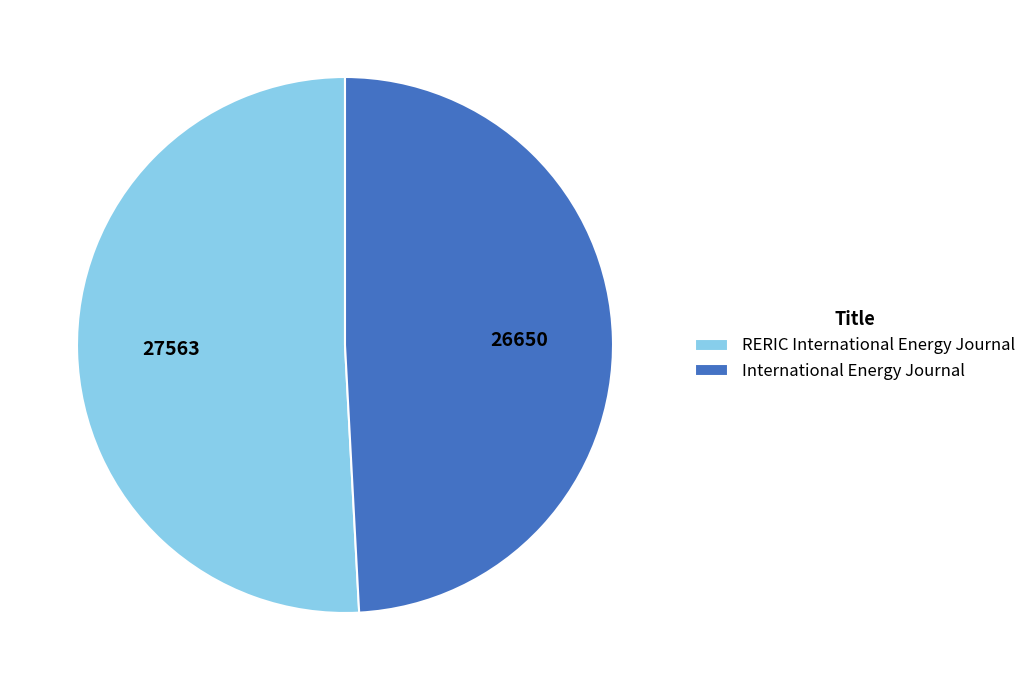

Count the number of slices in the pie.

2